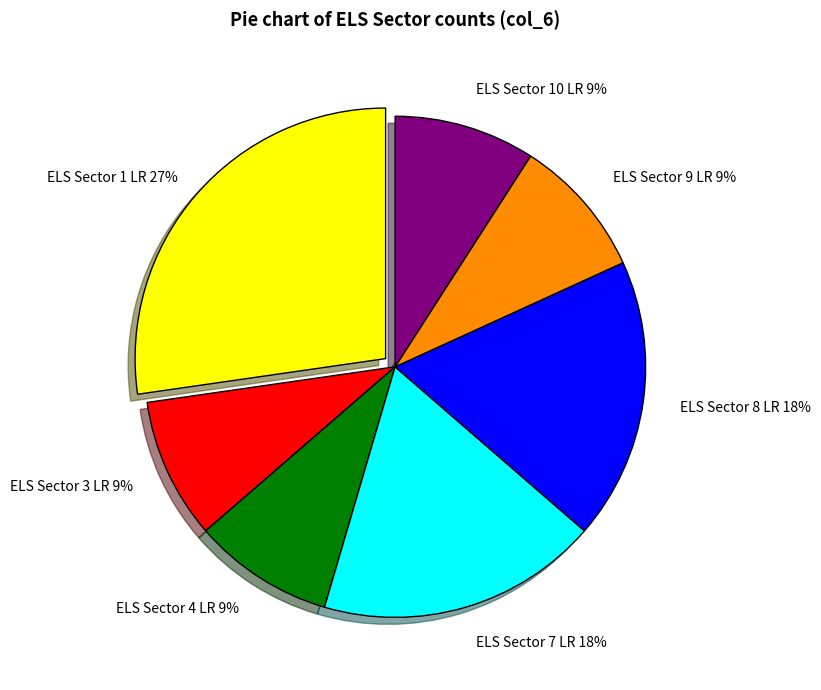

How many segments does this pie chart have?

7